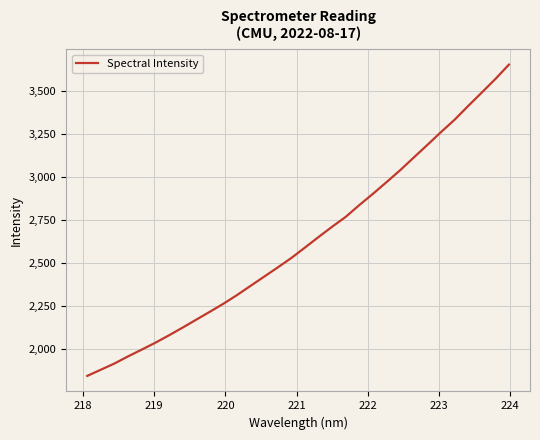

What is the maximum value shown in the chart?

3651.7